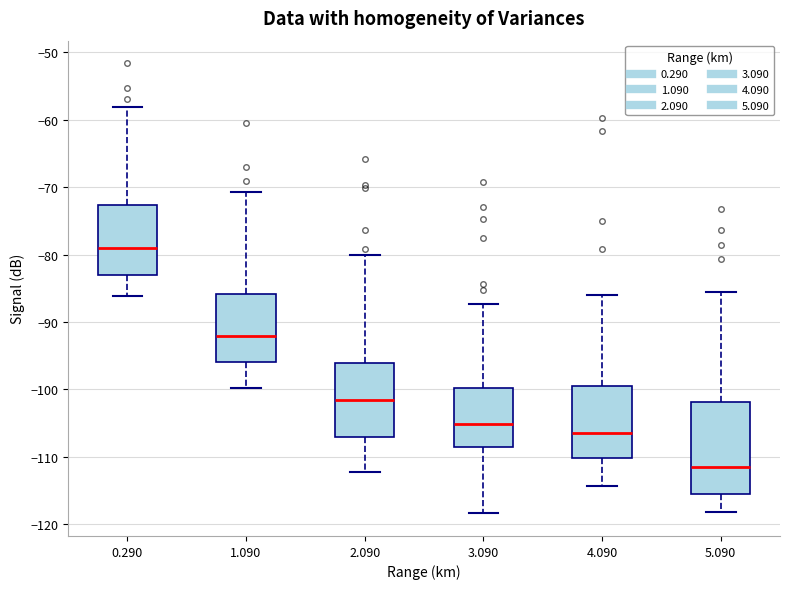

Where does the lower whisker of the box at x = 4.090 end on the y-axis? The values are not printed on the chart, so give them approximately, as read against the axis.

-114